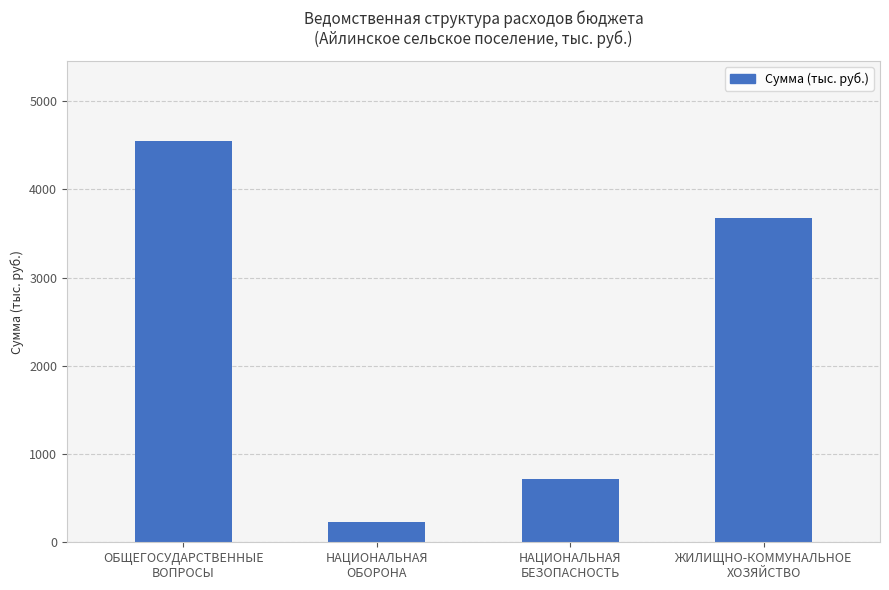

The chart shows a value of 4548.8 at ОБЩЕГОСУДАРСТВЕННЫЕ
ВОПРОСЫ. True or false?

True